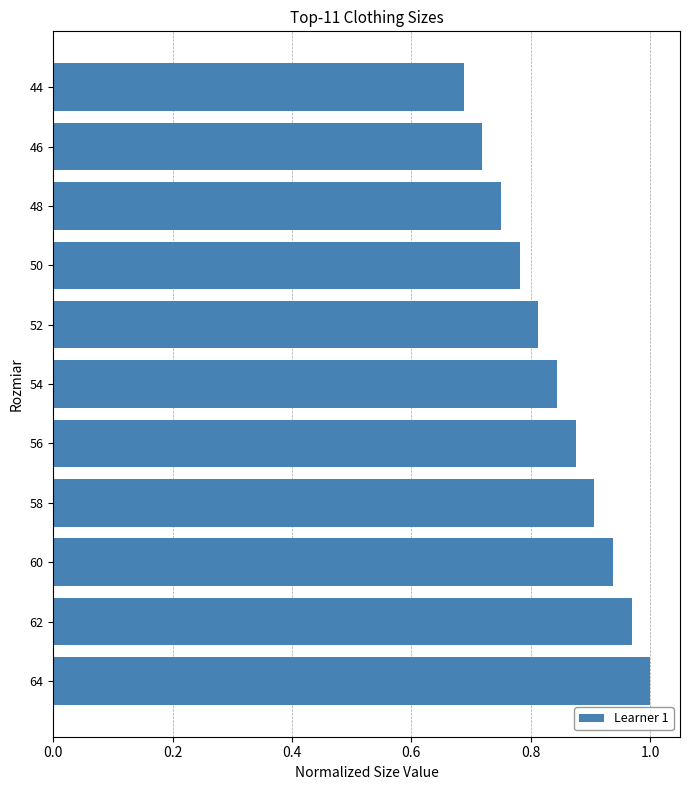

Which has a higher value, 60 or 58?

60